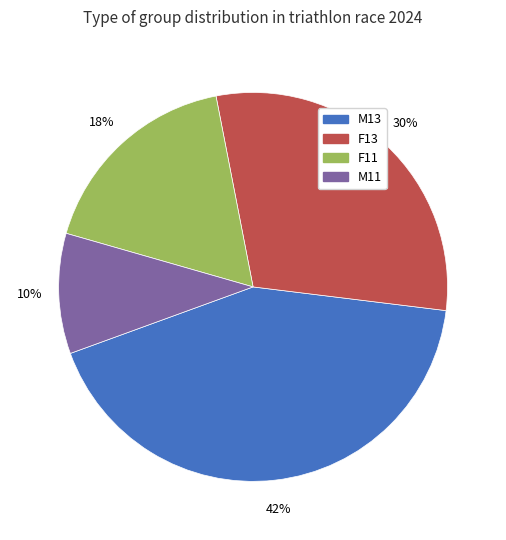

How many slices are in this pie chart?

4